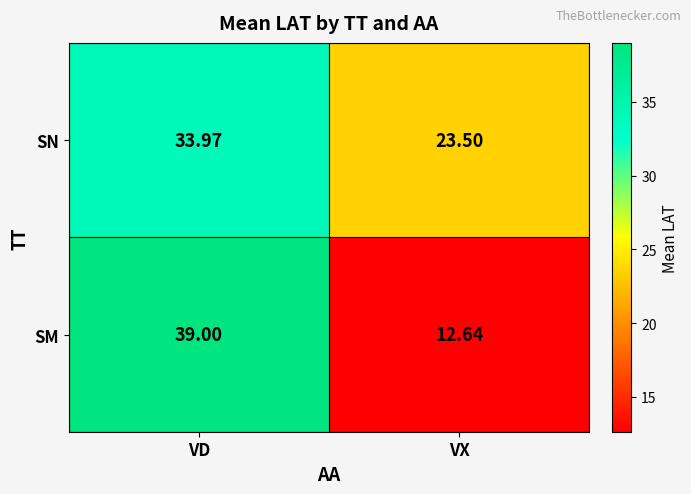

At how many categories does at least one series exceed 26?

1